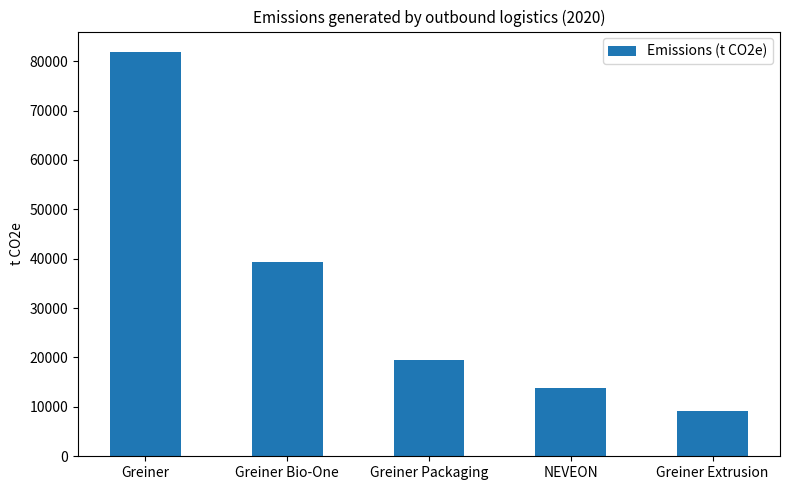

Approximately how many times larger is the value at Greiner Bio-One compared to Greiner Packaging?

2.0